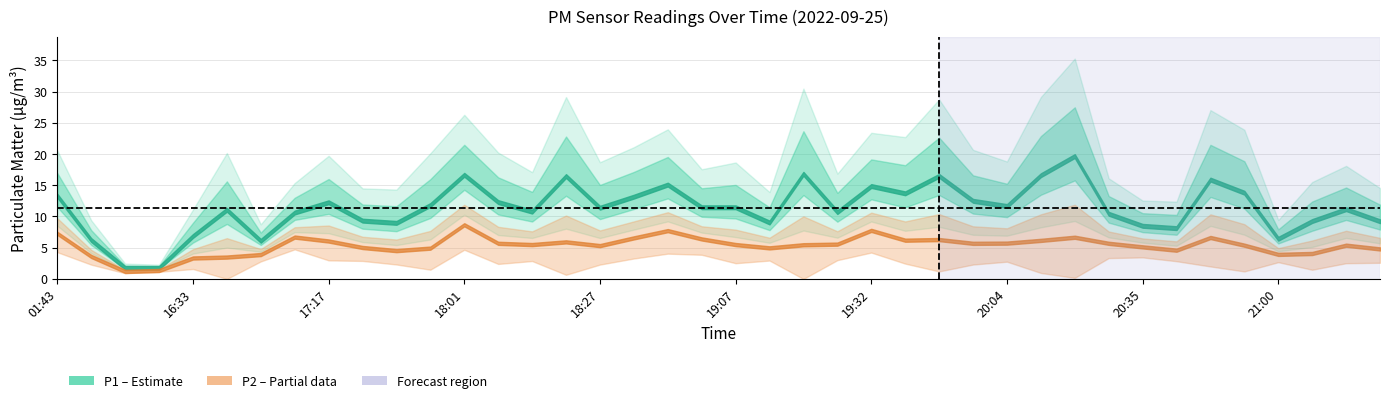

At which category is the sum across all series the highest?

30